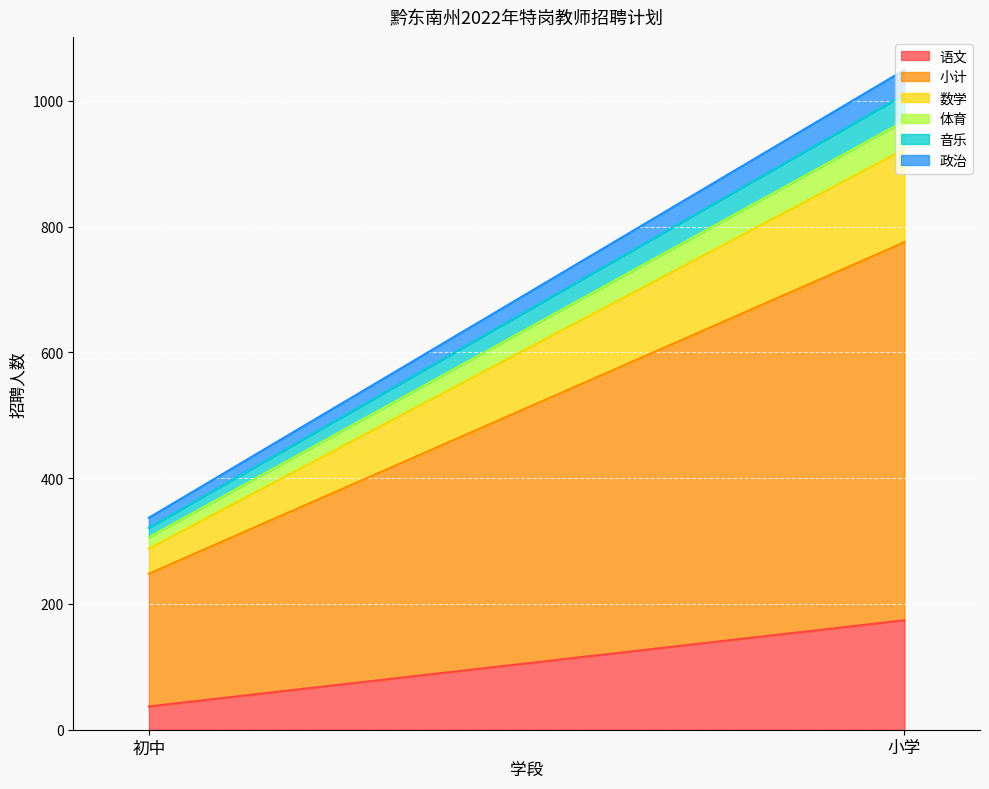

How many lines are shown in the chart?

6